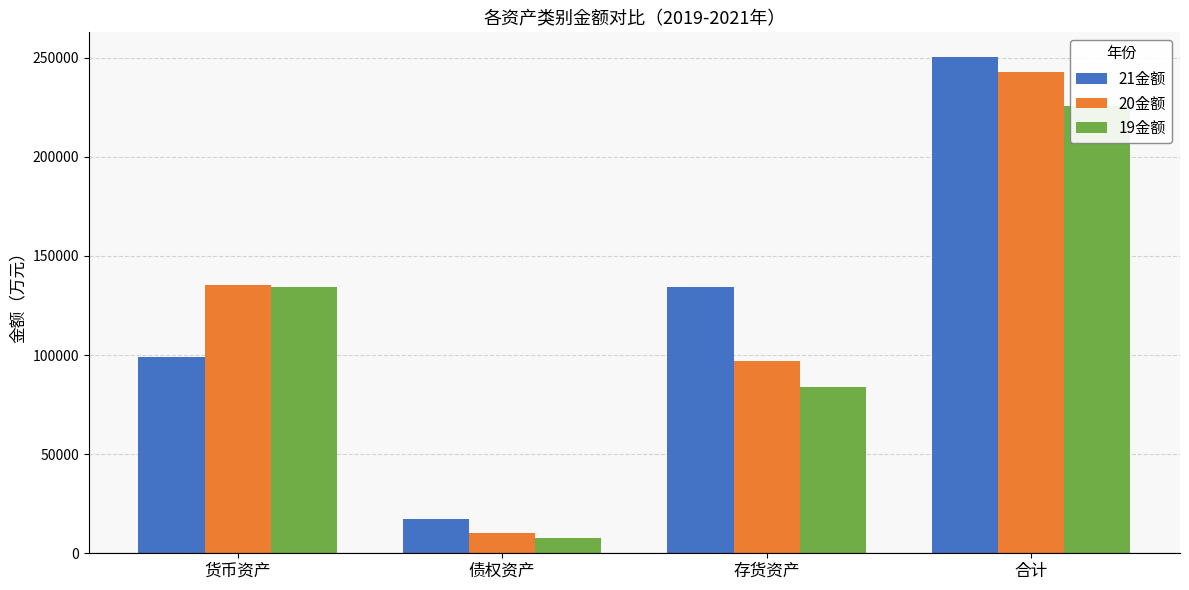

How many bars are there in total?

12